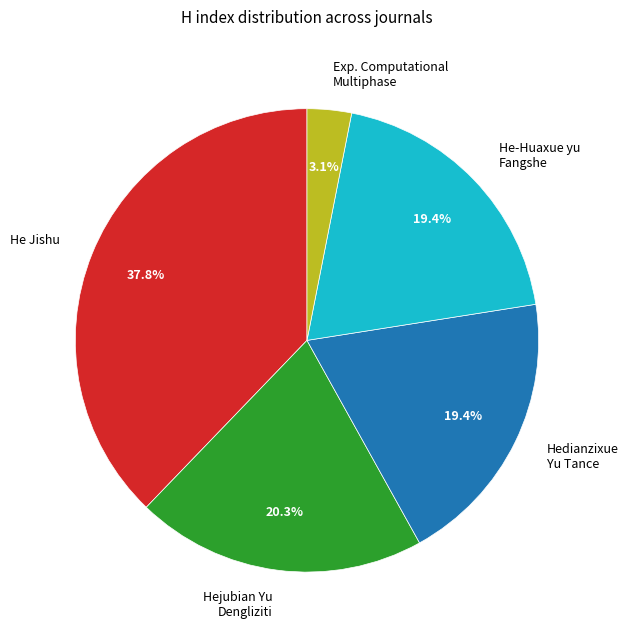

Is there a majority slice in this chart?

No